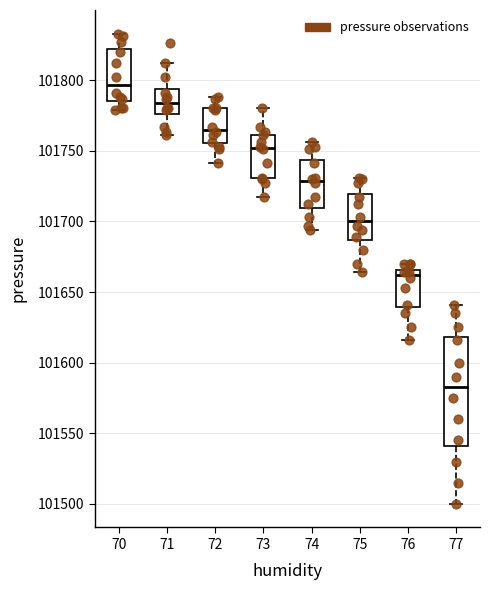

Where does the lower whisker of the box at x = 70 end on the y-axis? The values are not printed on the chart, so give them approximately, as read against the axis.

101780